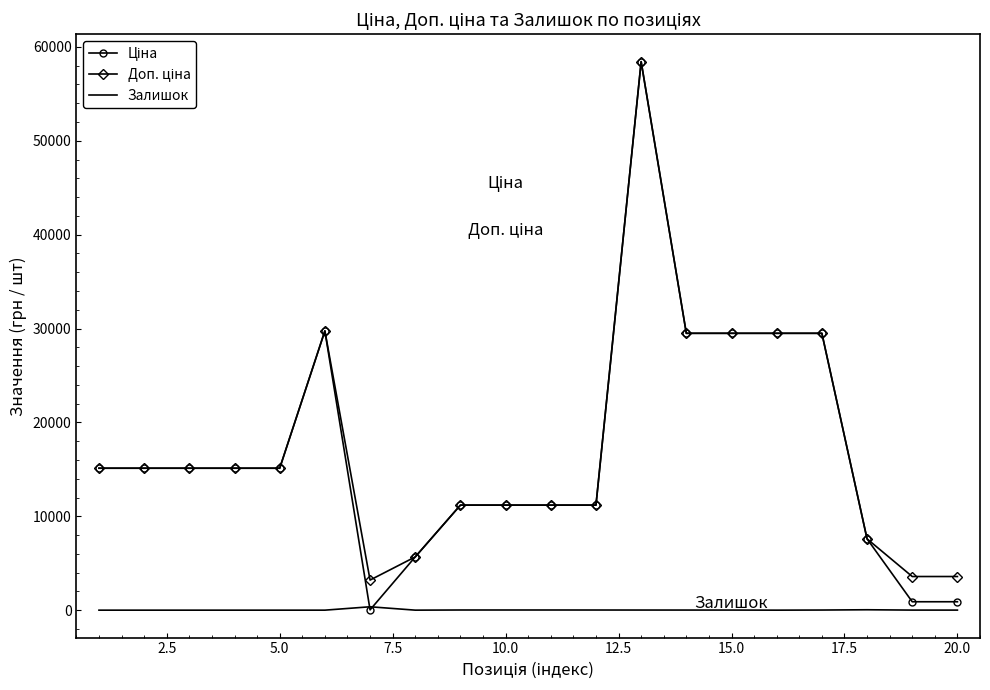

What is the maximum value shown in the chart?

58426.5